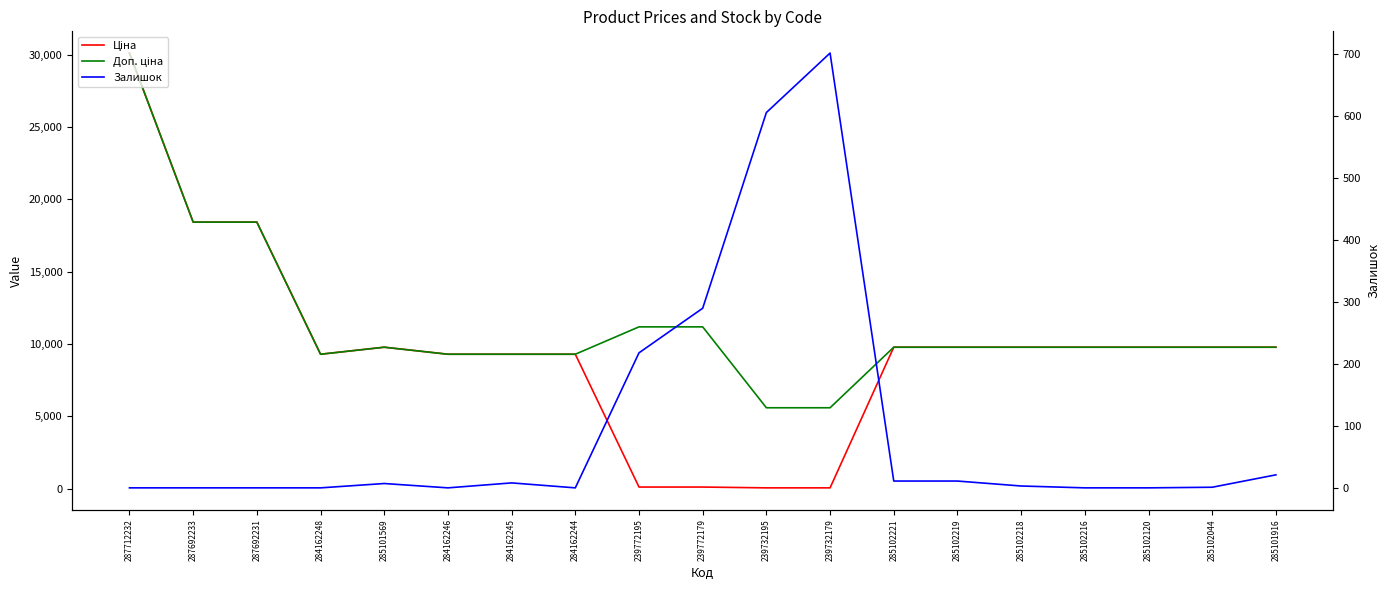

True or false: Залишок and Доп. ціна intersect in this chart.

False